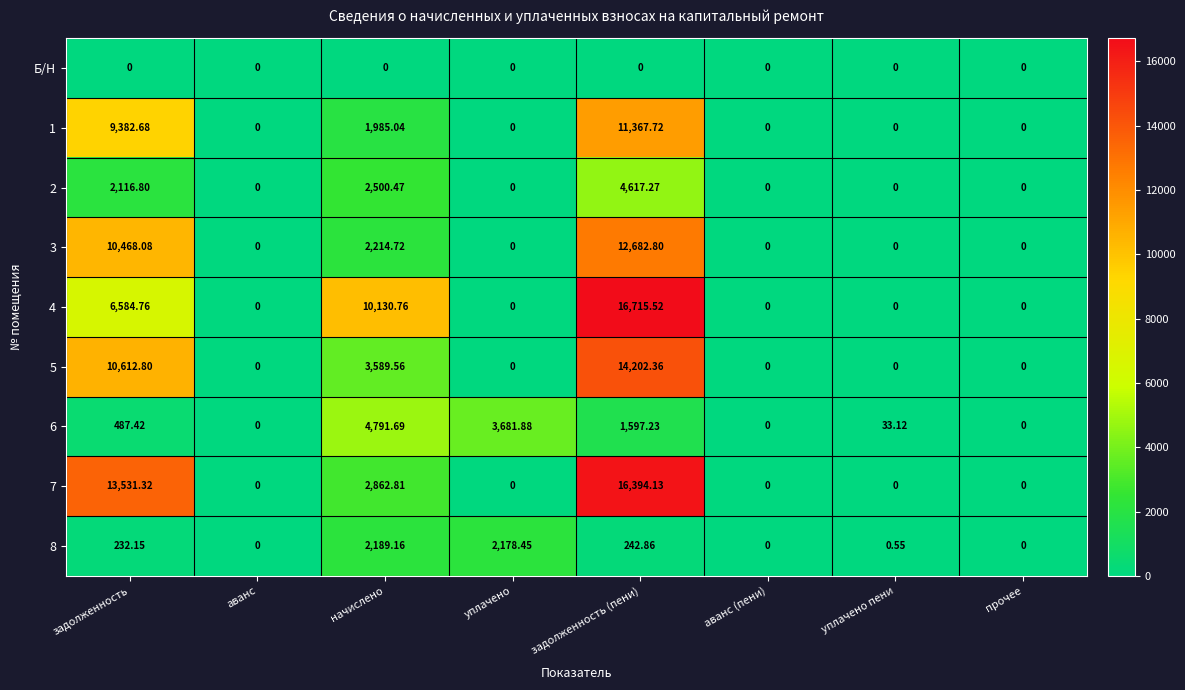

Rank the series by their maximum value, from lowest to highest.

Б/Н, 8, 2, 6, 1, 3, 5, 7, 4